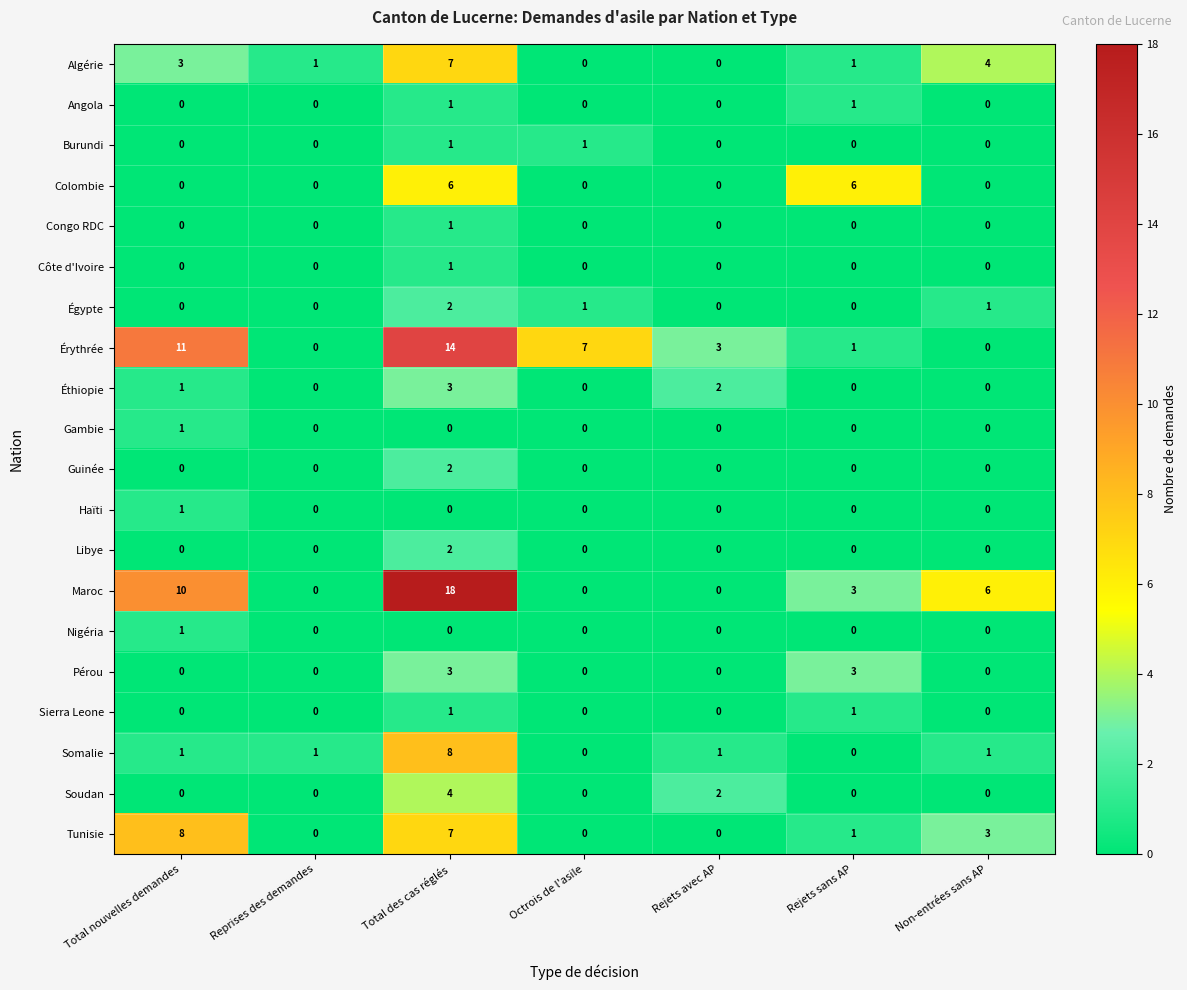

What is the maximum value shown in the chart?

18